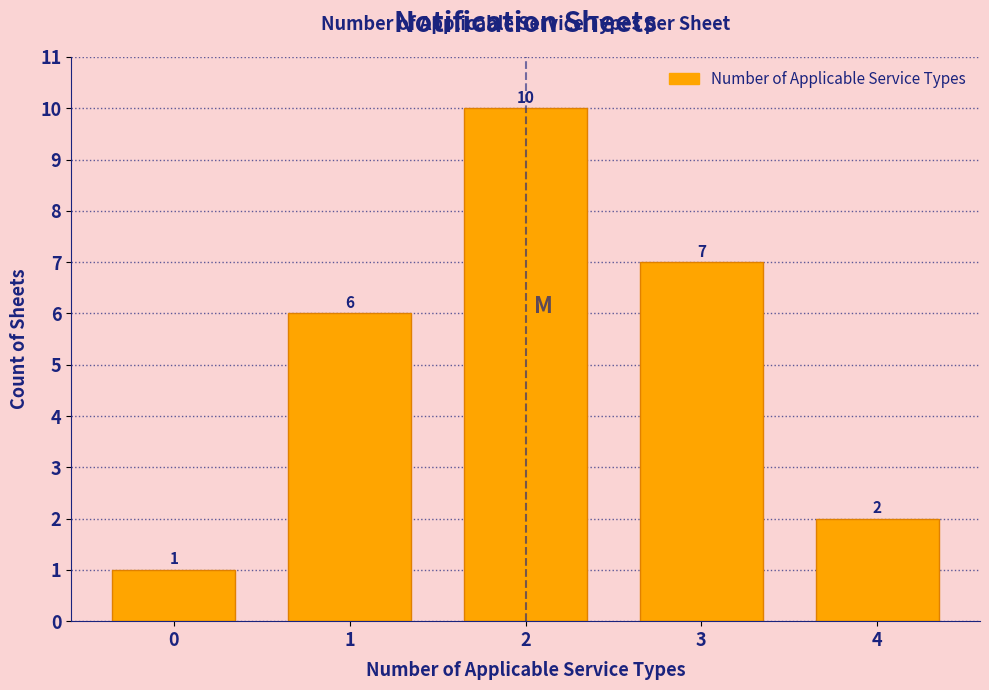

Reading left to right, transcribe all the data shown in this chart.

1	6	10	7	2